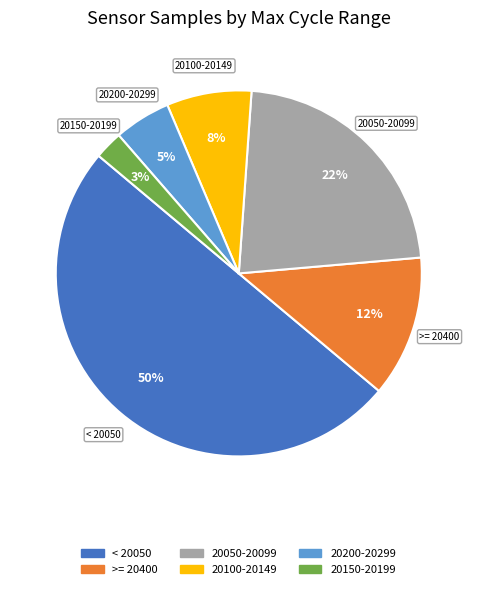

To the nearest percent, what is the average slice percentage?

17%